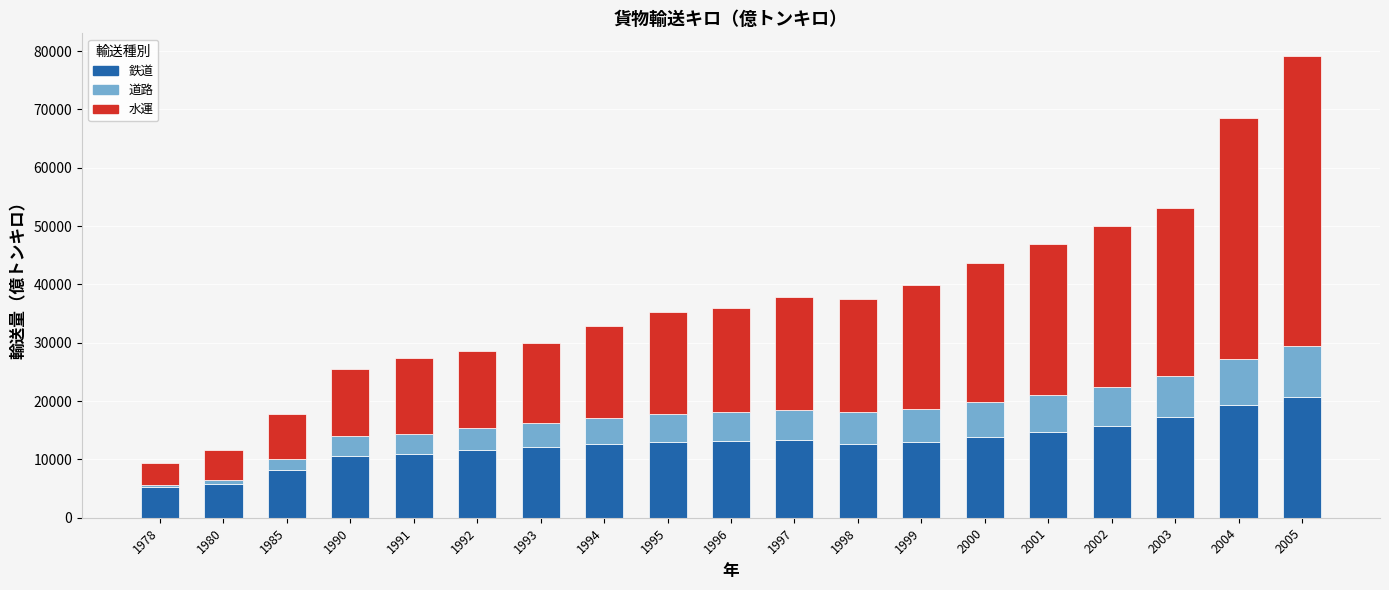

What is the total value across all series at 1994?

32804.9